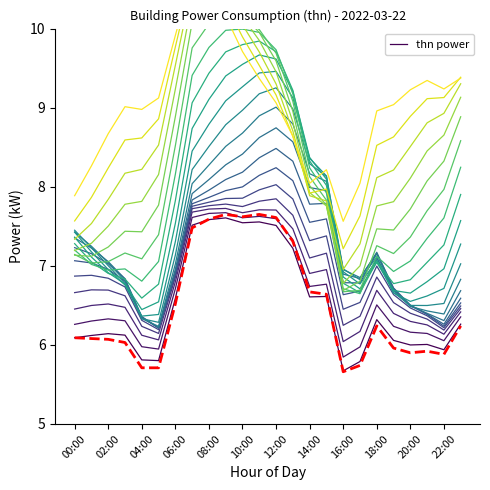

What is the highest value of the layer_0 series?

7.6